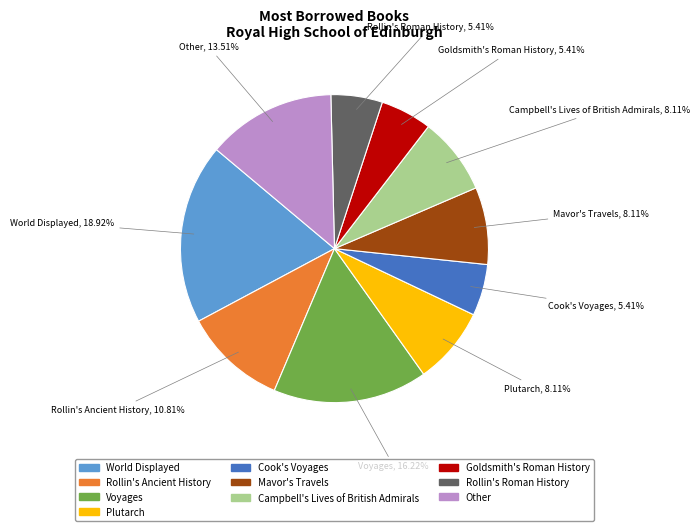

What percentage is the Rollin's Ancient History slice, to the nearest percent?

11%